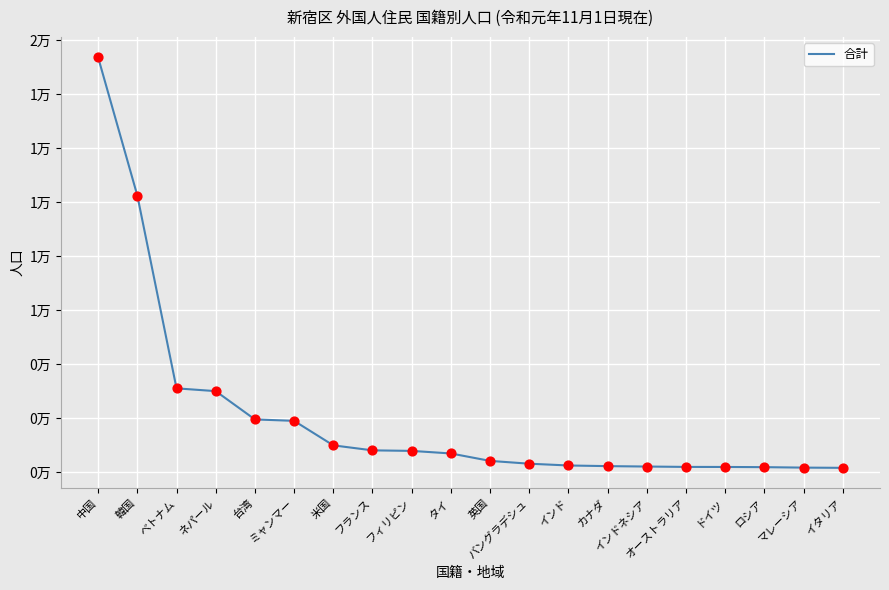

What is the change in value from 英国 to インドネシア?

-209